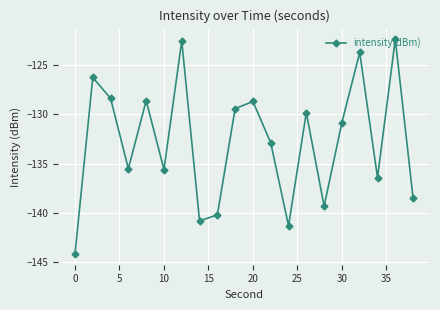

What is the maximum value shown in the chart?

-122.4